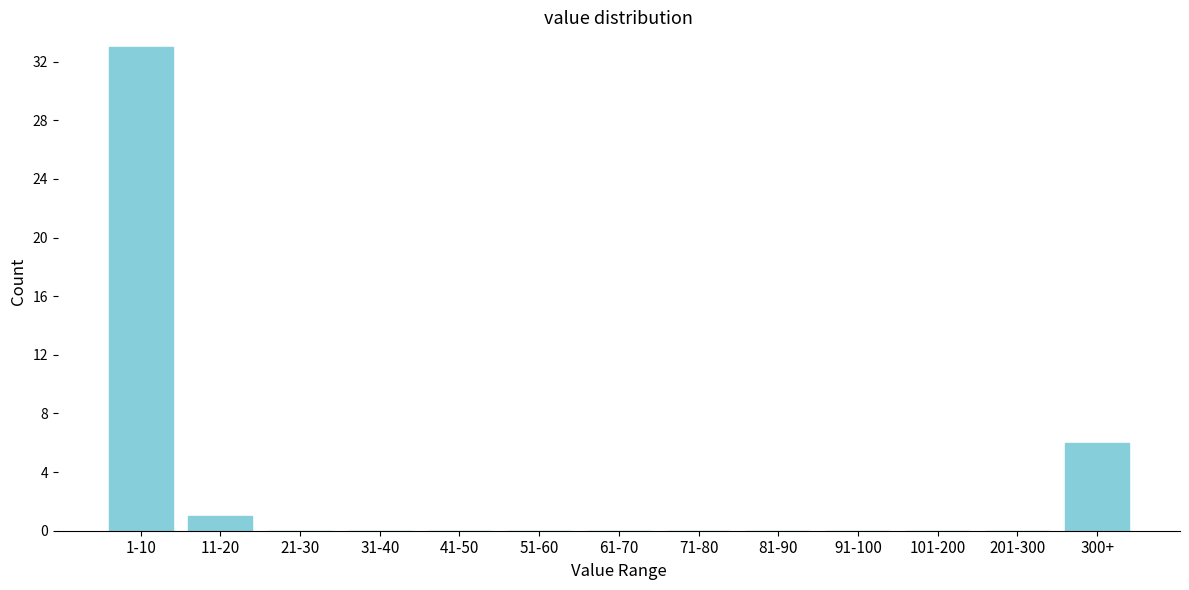

Reading left to right, list all the values displayed in this chart.

1-10=33	11-20=1	21-30=0	31-40=0	41-50=0	51-60=0	61-70=0	71-80=0	81-90=0	91-100=0	101-200=0	201-300=0	300+=6